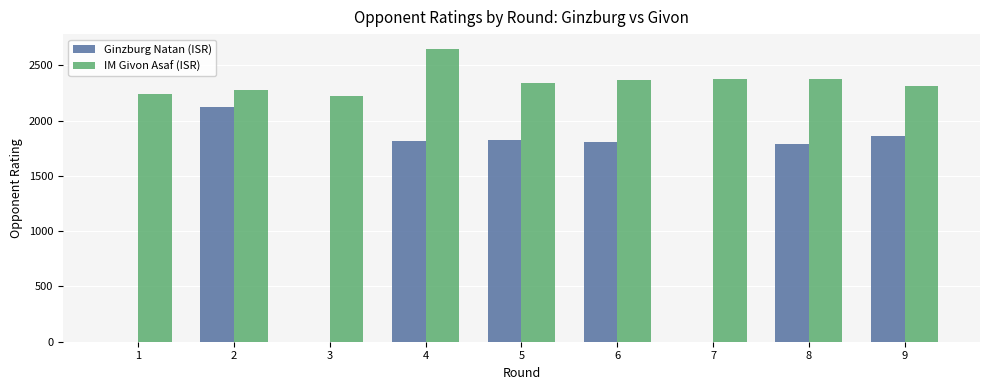

What are all the series names shown in the legend?

Ginzburg Natan (ISR), IM Givon Asaf (ISR)